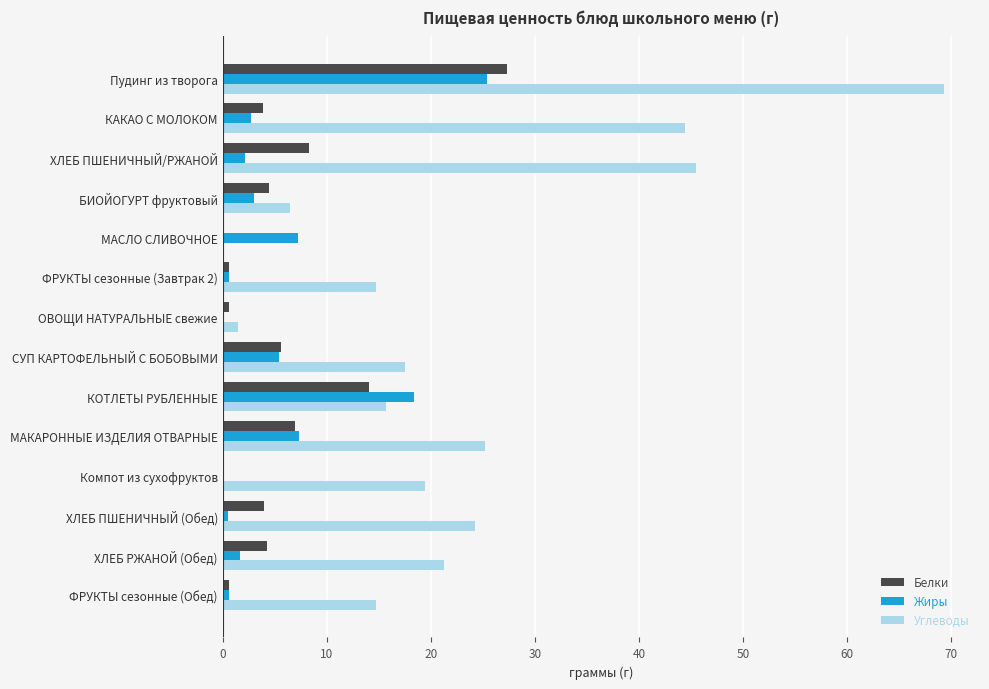

Which series has the largest total across all categories?

Углеводы